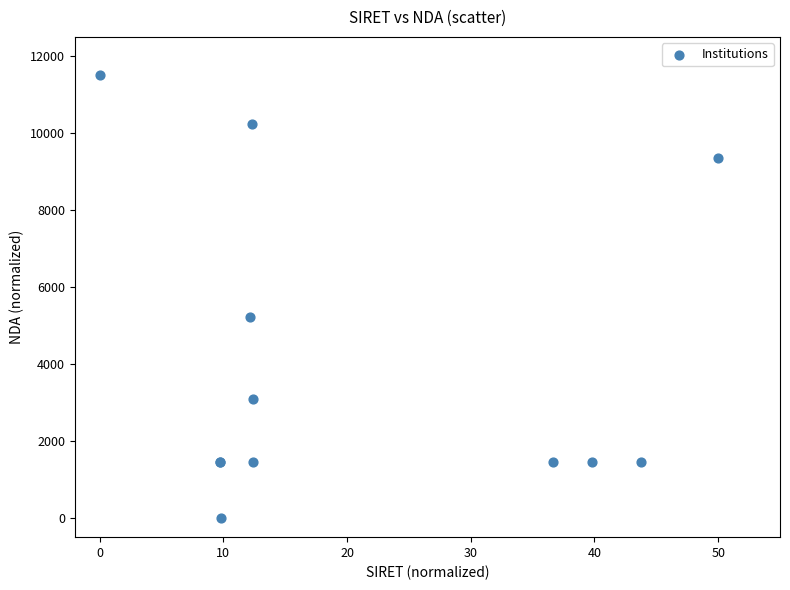

What Y value in the scatter plot is closest to 5750?

5229.2